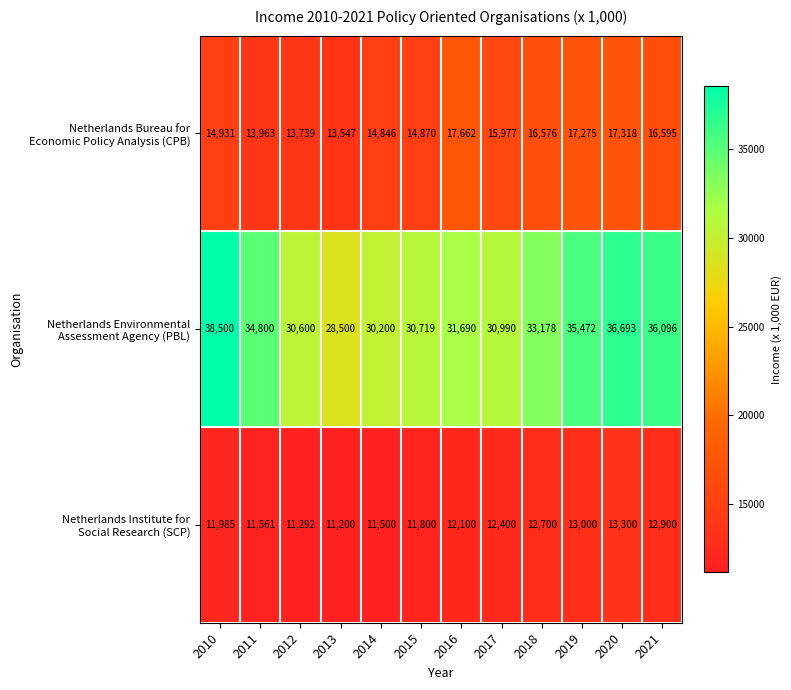

Which category has the lowest value across all series?

2013